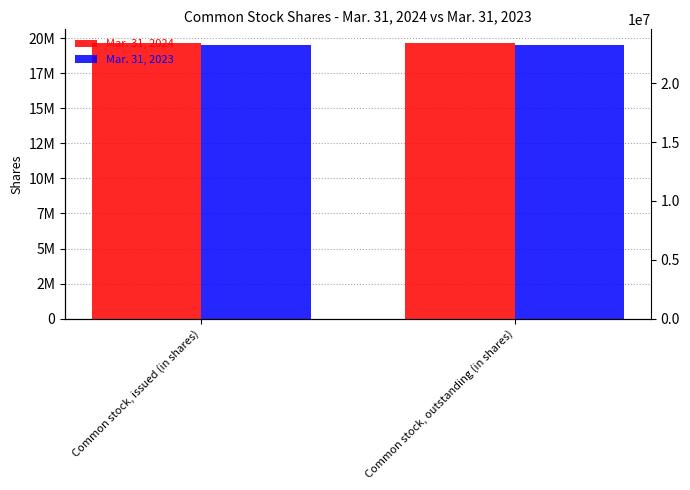

What is the difference between the highest and lowest values at Common stock, outstanding (in shares)?

167765